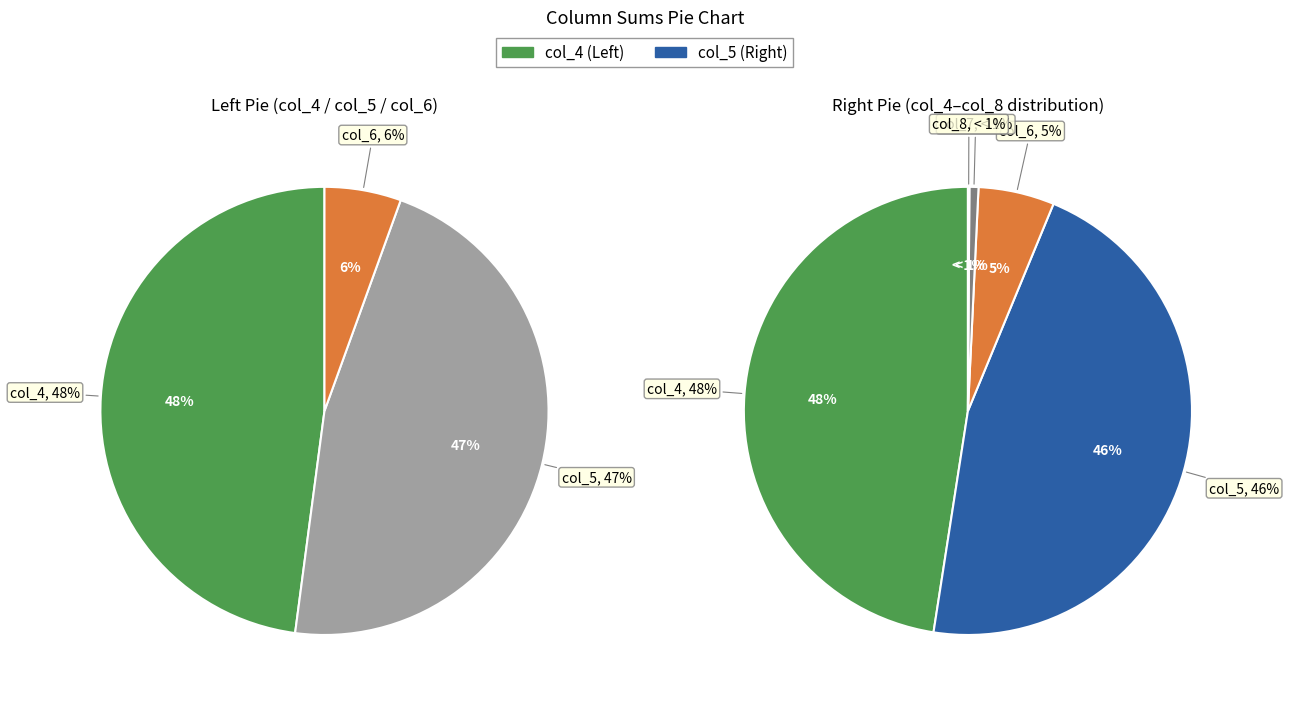

Is 21 the majority of the pie?

No